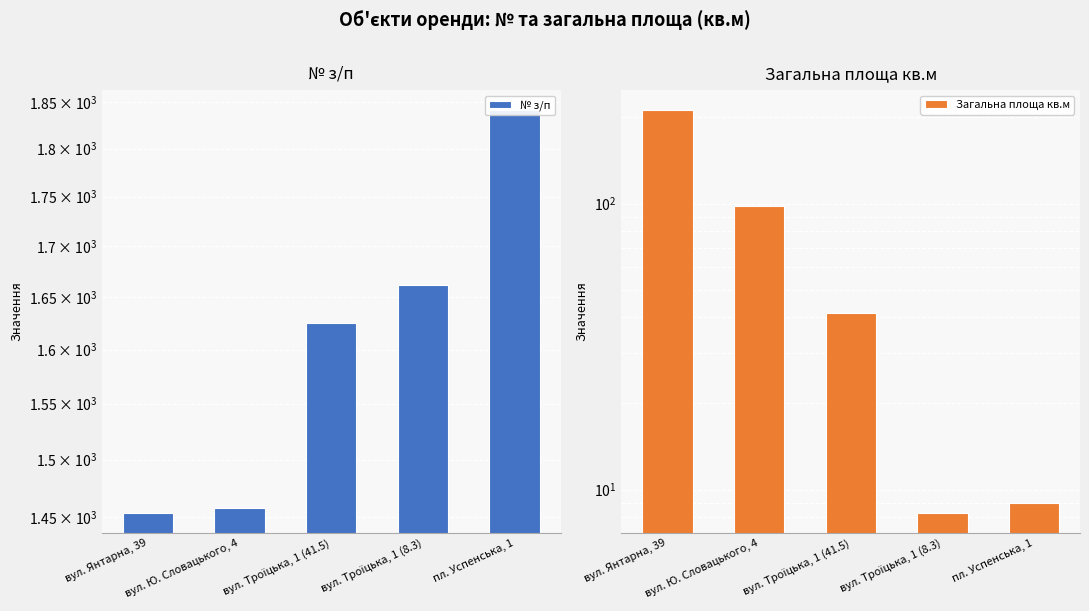

What position from the right is вул. Троїцька, 1 (8.3)?

2